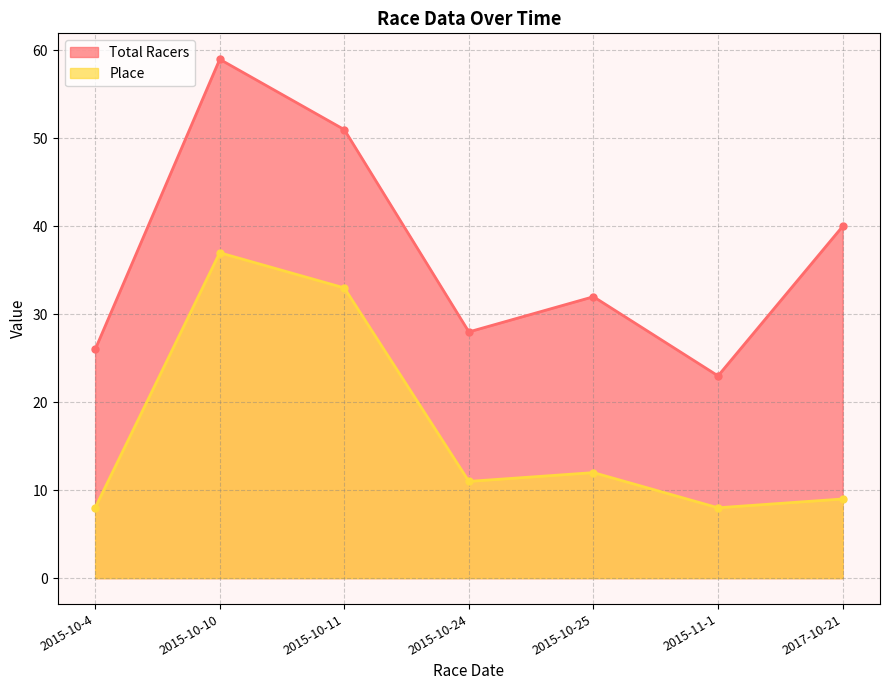

True or false: Total Racers and Place cross at least once.

False